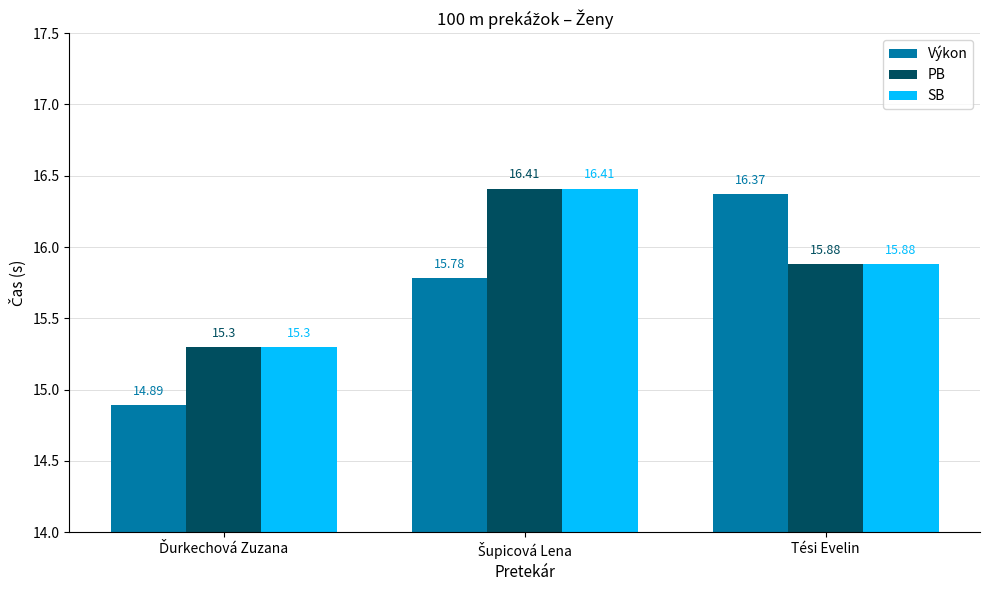

How many bars are there in total?

9